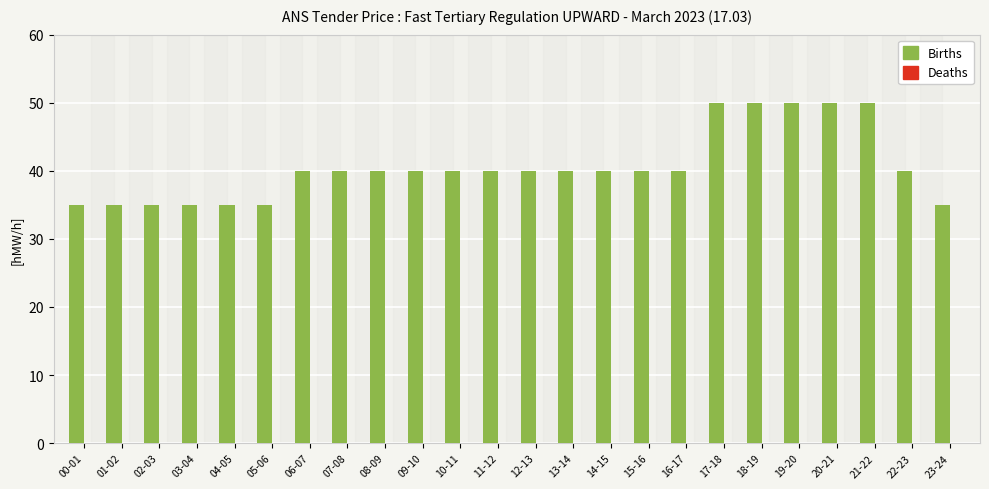

Reading left to right, transcribe all the data shown in this chart.

35	35	35	35	35	35	40	40	40	40	40	40	40	40	40	40	40	50	50	50	50	50	40	35